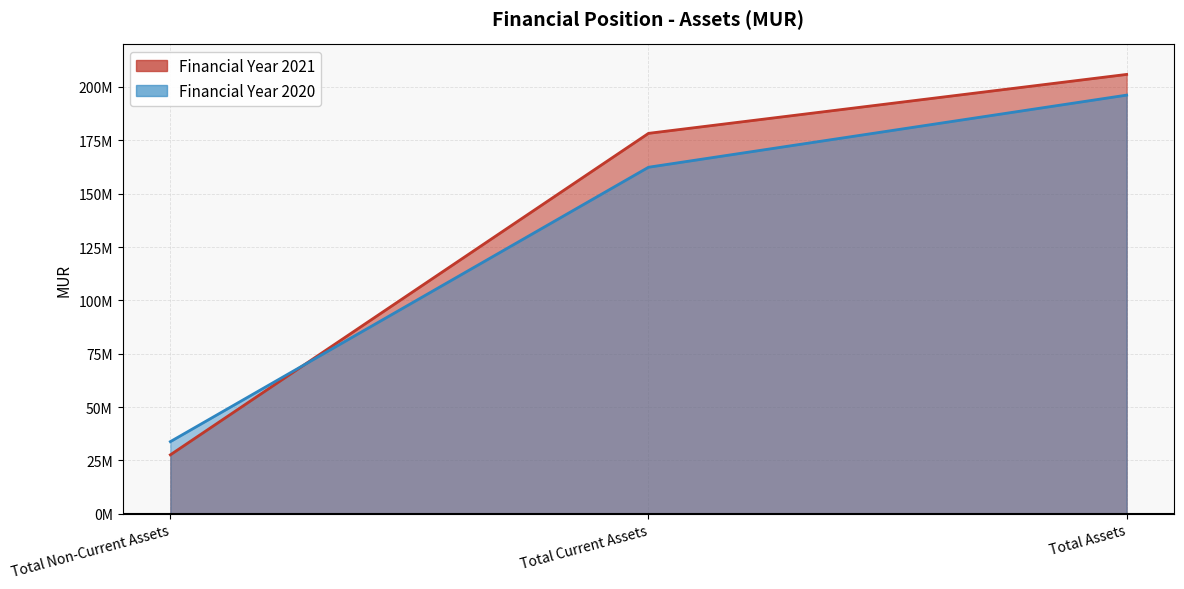

Is it true that 2020 equals 162384356 at Total Current Assets?

True